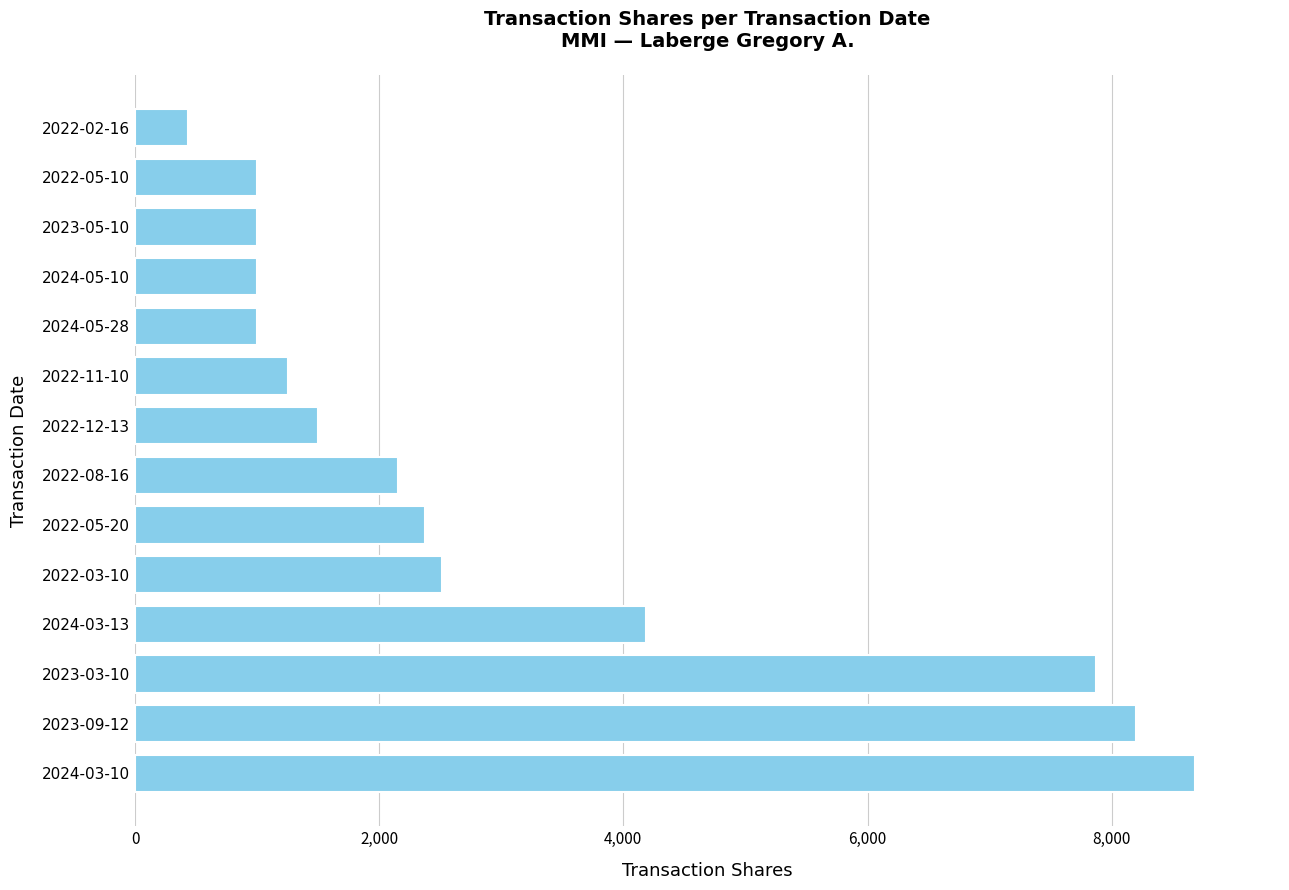

How many data points are less than 2155?

7